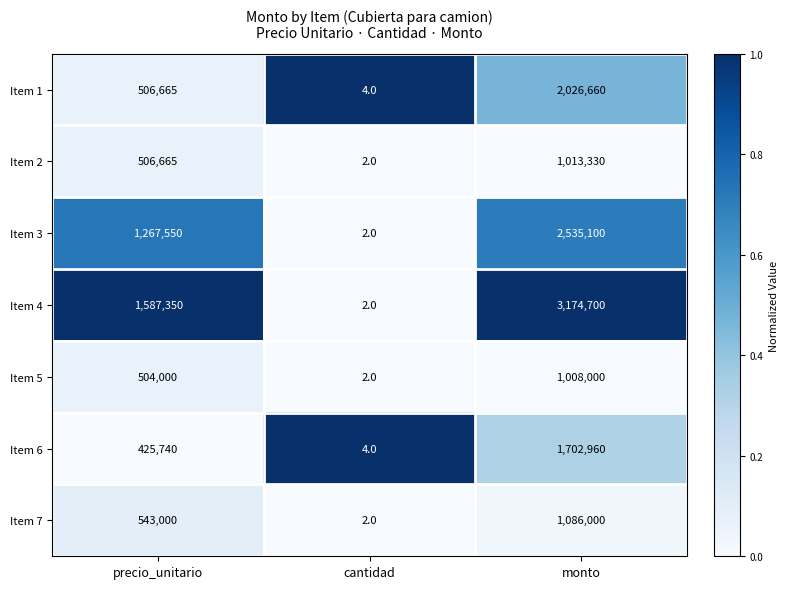

Which series has the widest spread of values?

Item 4